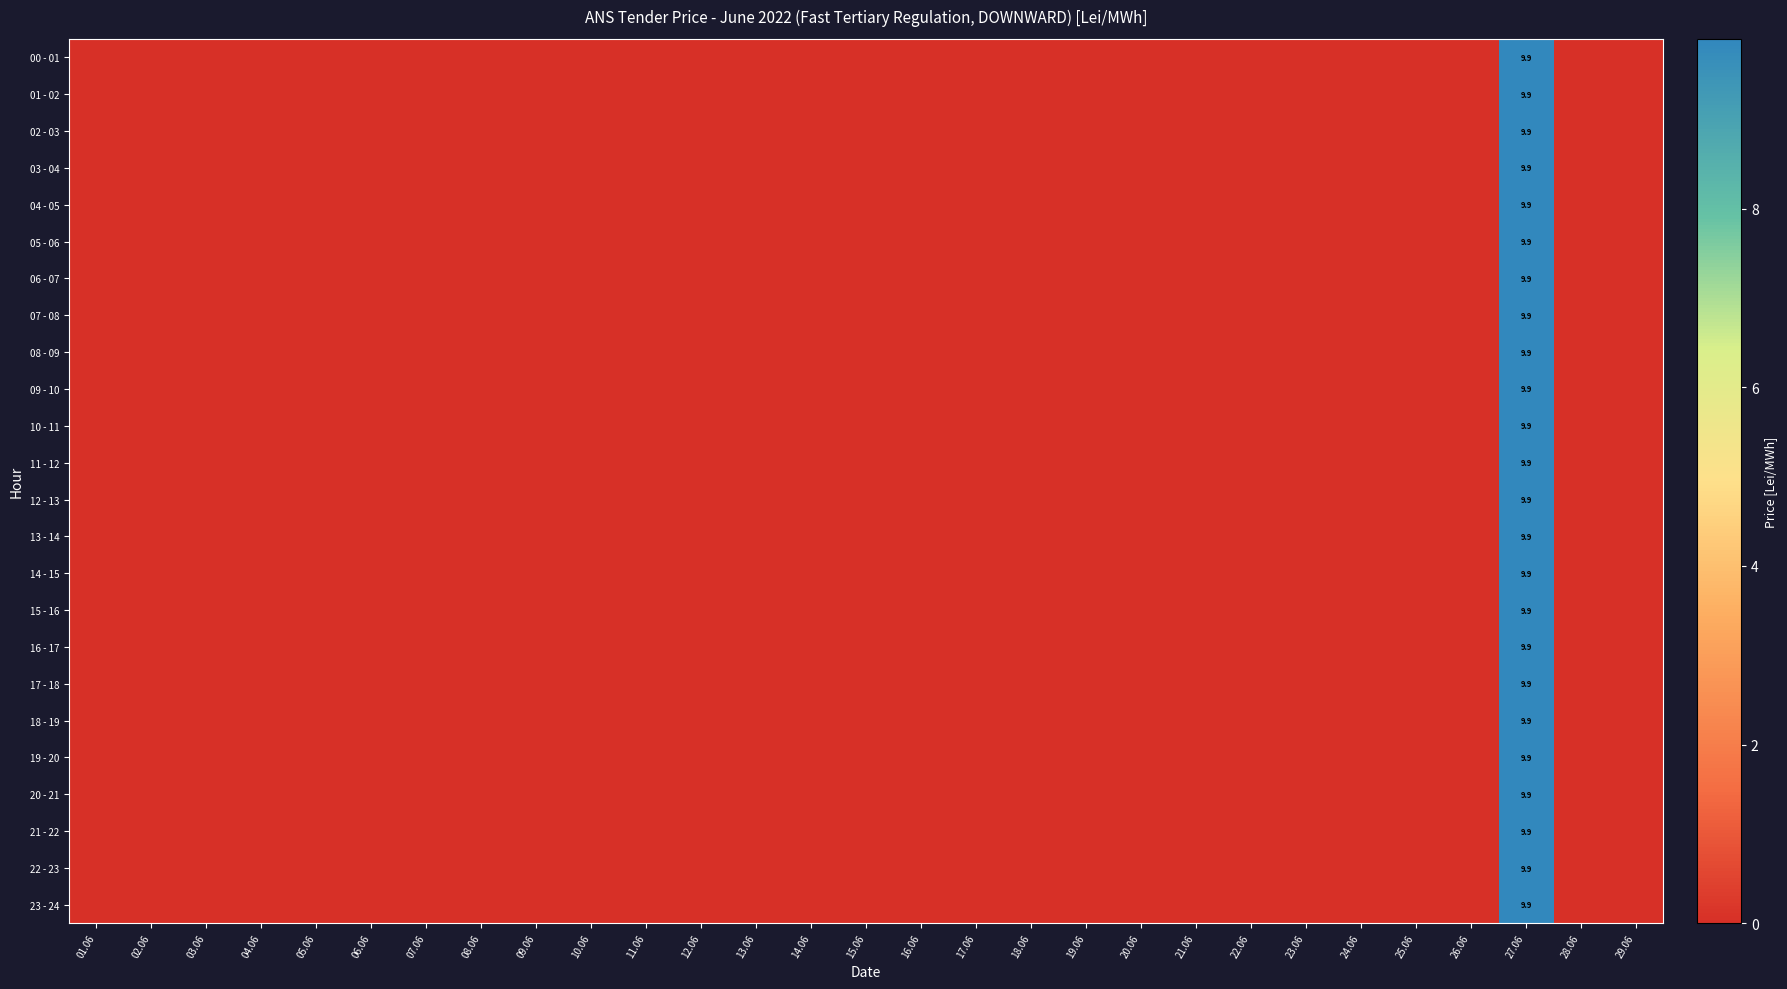

At 10.06, list the series in order from largest to smallest.

00 - 01, 01 - 02, 02 - 03, 03 - 04, 04 - 05, 05 - 06, 06 - 07, 07 - 08, 08 - 09, 09 - 10, 10 - 11, 11 - 12, 12 - 13, 13 - 14, 14 - 15, 15 - 16, 16 - 17, 17 - 18, 18 - 19, 19 - 20, 20 - 21, 21 - 22, 22 - 23, 23 - 24